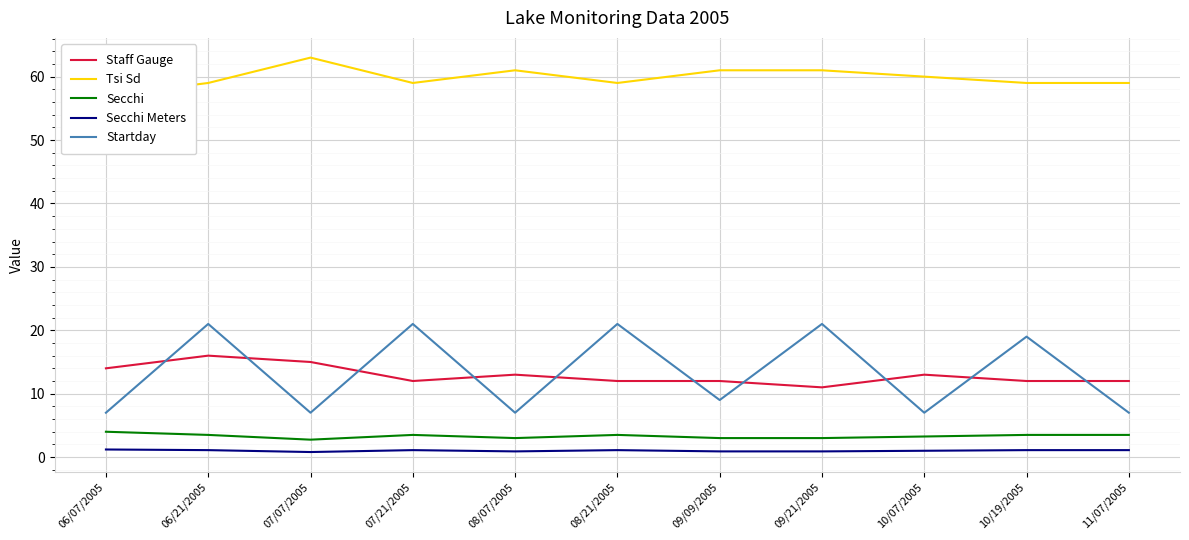

How many interior local peaks does the Staff Gauge series have?

3